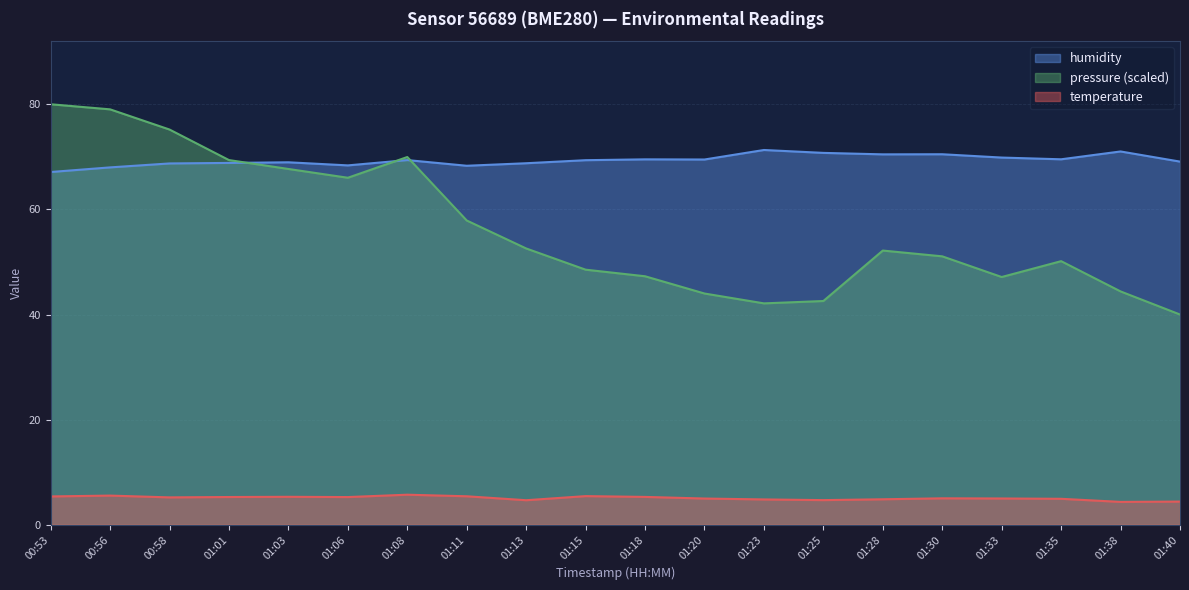

List the series in order of their overall mean, lowest first.

temperature, pressure (scaled), humidity